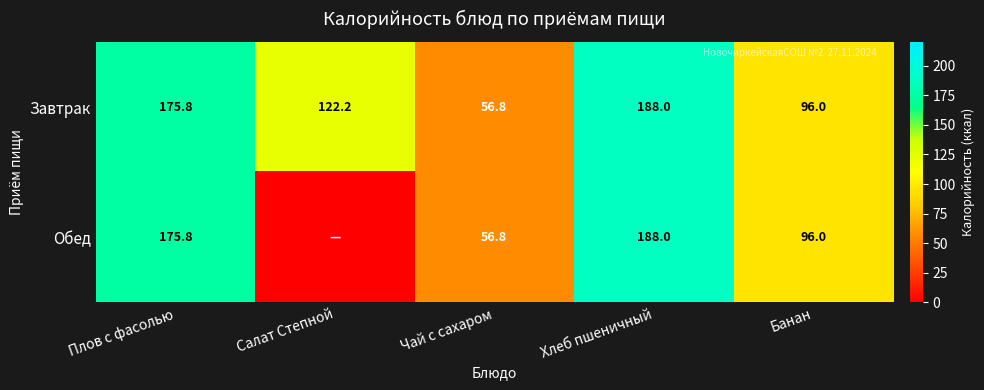

What is the average value of the Завтрак series?

127.8